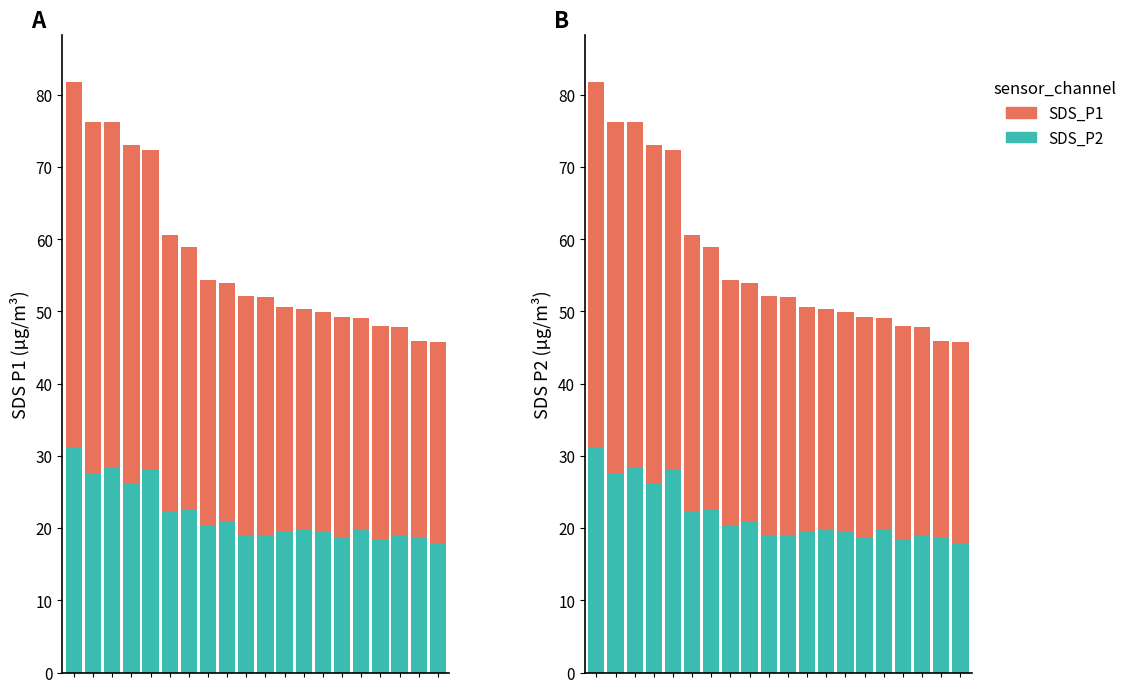

Rank the series by their maximum value, from highest to lowest.

SDS_P1, SDS_P2